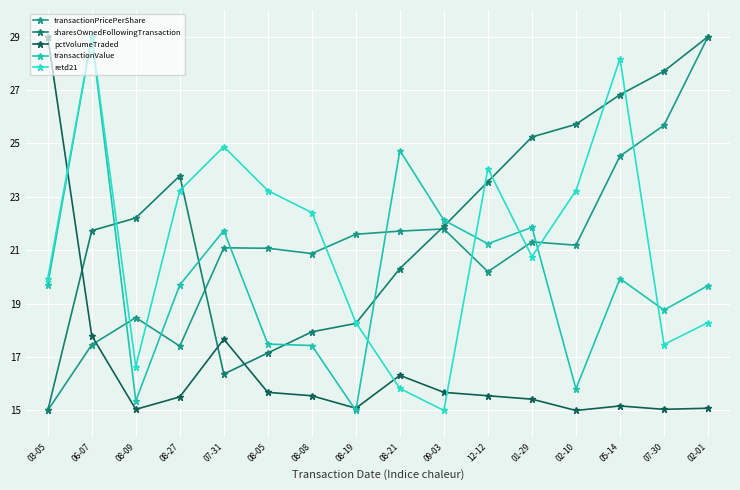

What is the label of the 5th point from the left?

07-31